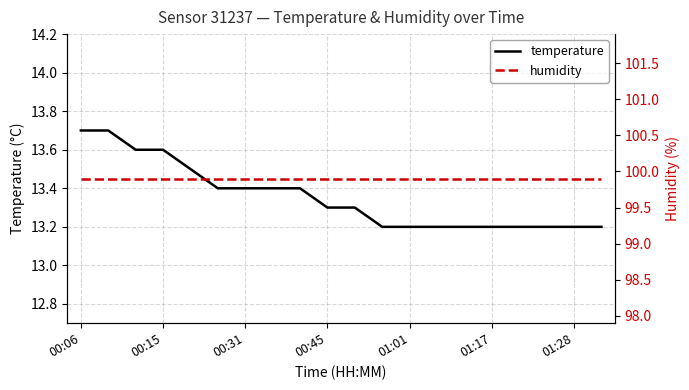

What value does the humidity series have at 17?

99.9